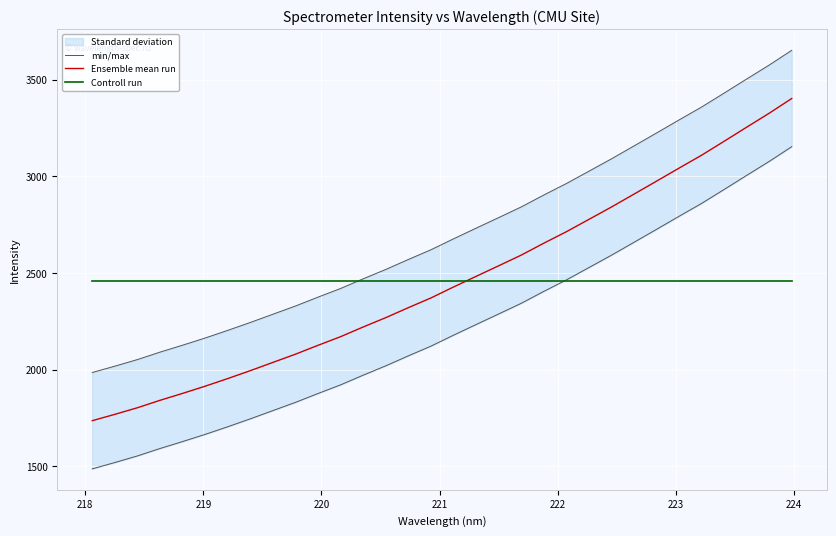

What is the maximum value for Controll run?

2459.7